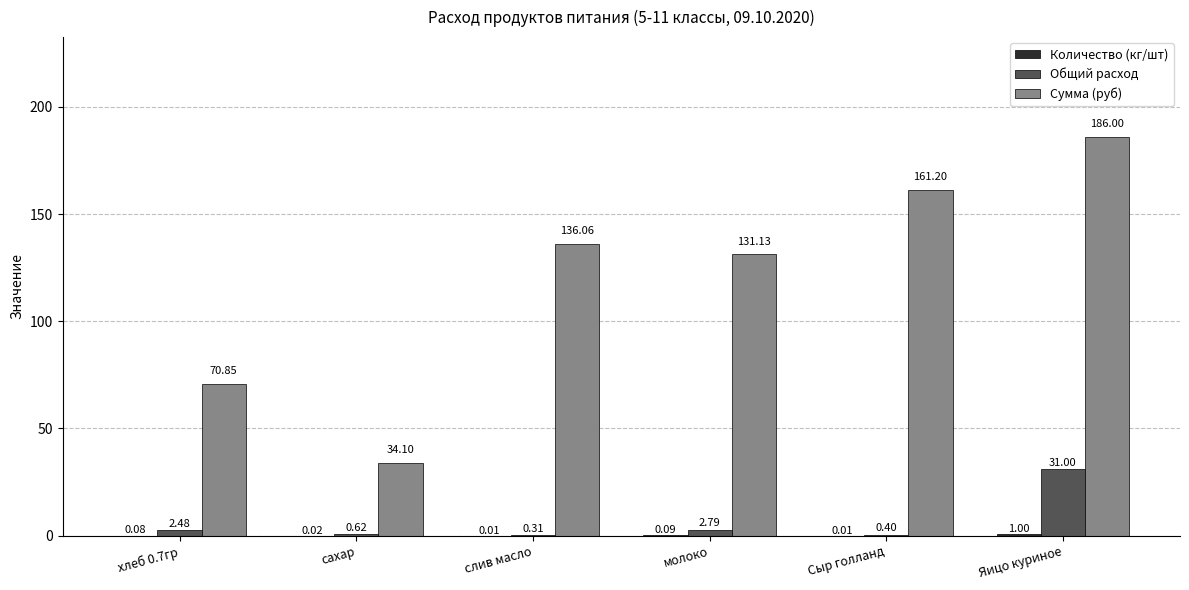

Which label corresponds to the largest value in the chart?

Яицо куриное